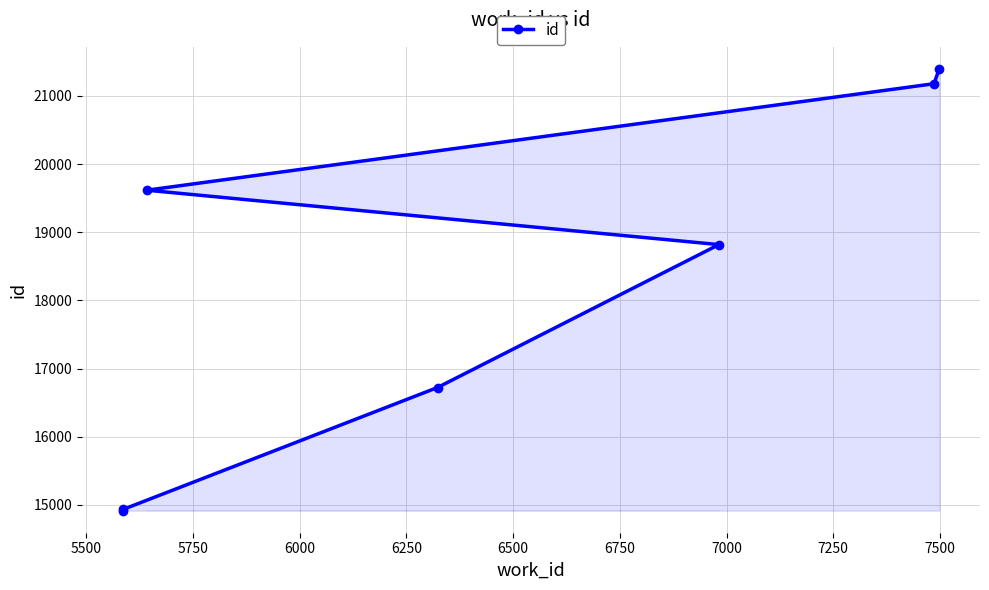

Does the chart display data point markers on the line(s)?

Yes